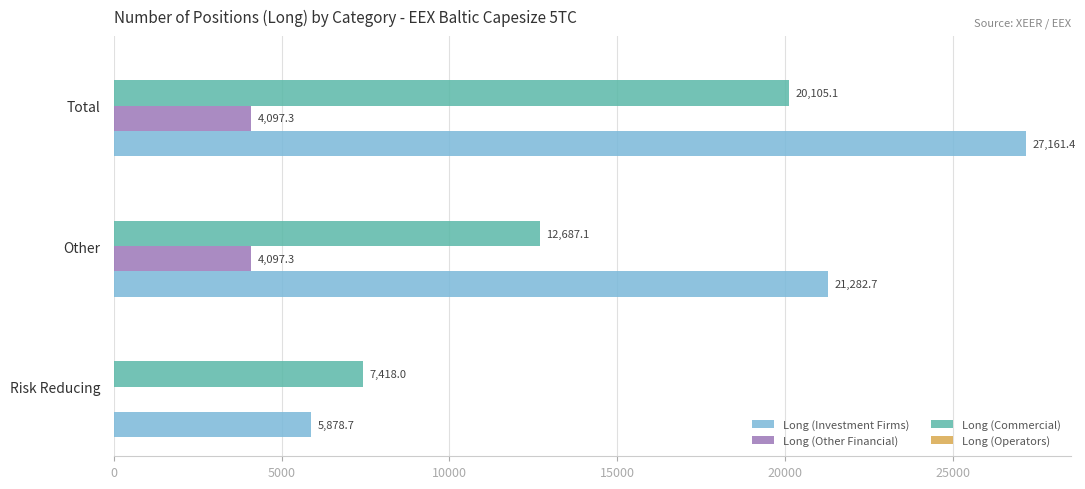

What is the sum of all Long (Other Financial) values?

8194.6